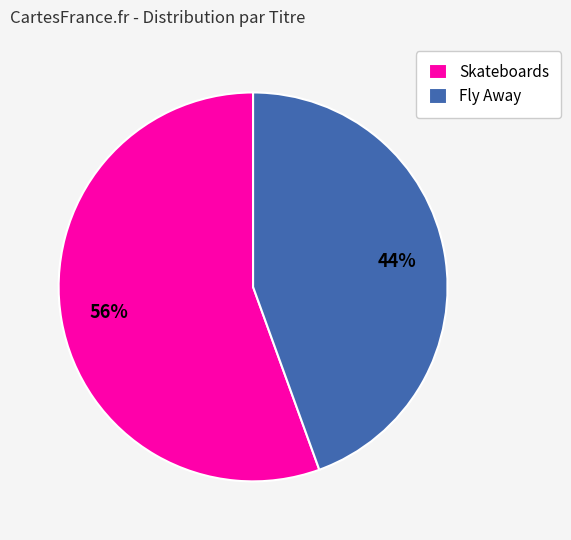

Which slice is the largest?

Skateboards